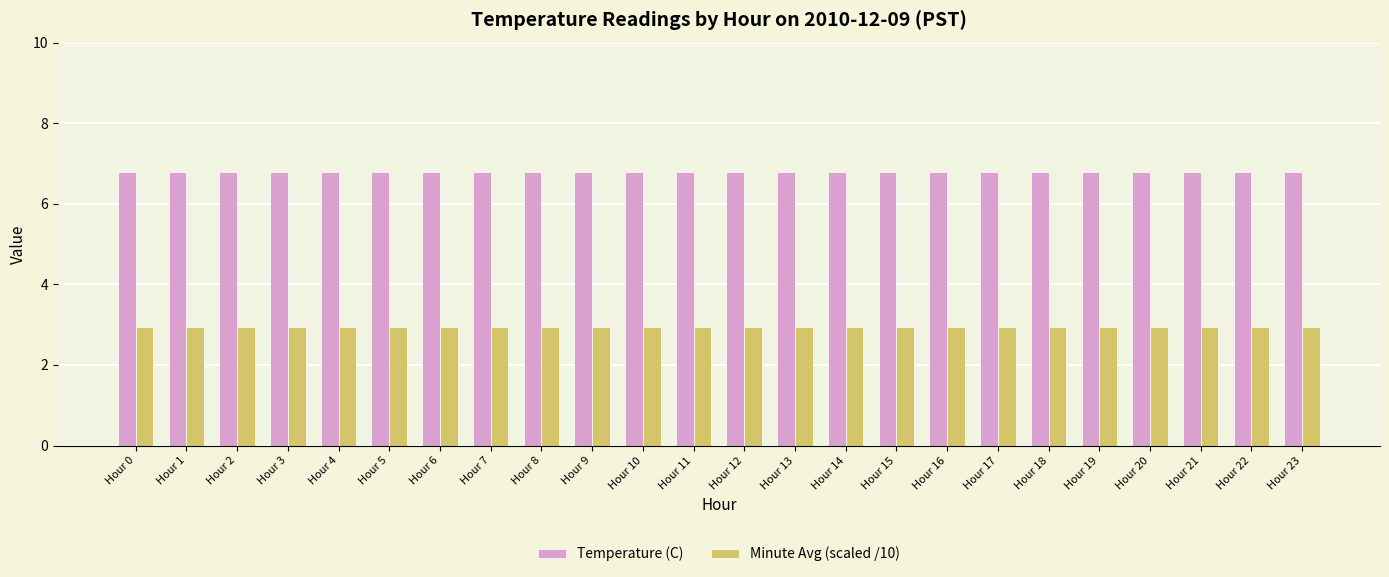

What value does the Minute Avg (scaled /10) series have at Hour 17?

3.0